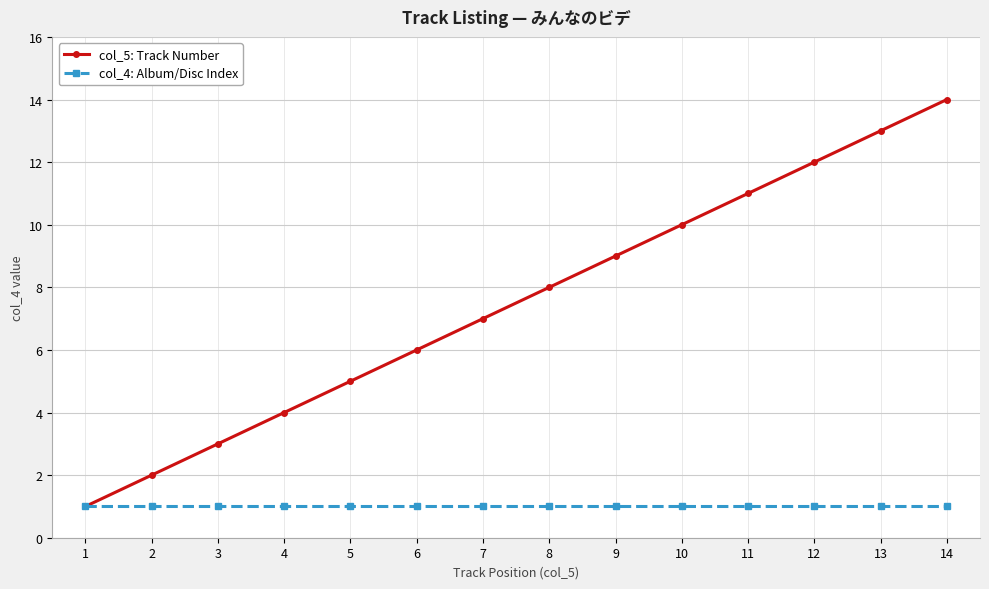

Is this an area chart (filled region under the line)?

No